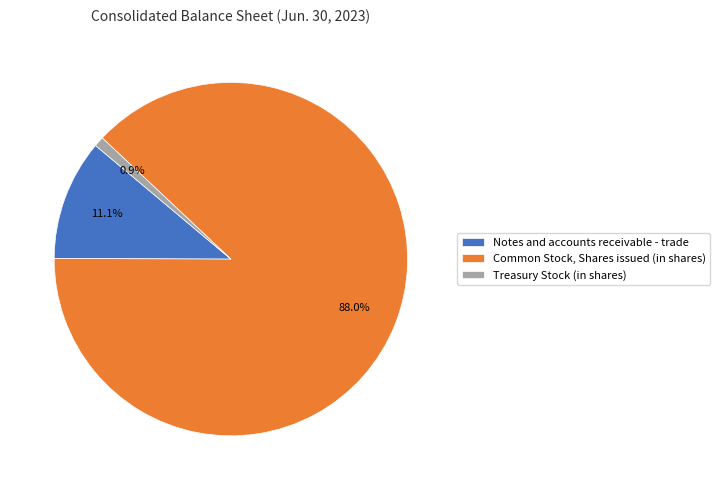

To the nearest percent, what is the difference between the Notes and accounts receivable - trade and Treasury Stock (in shares) slice percentages?

10%